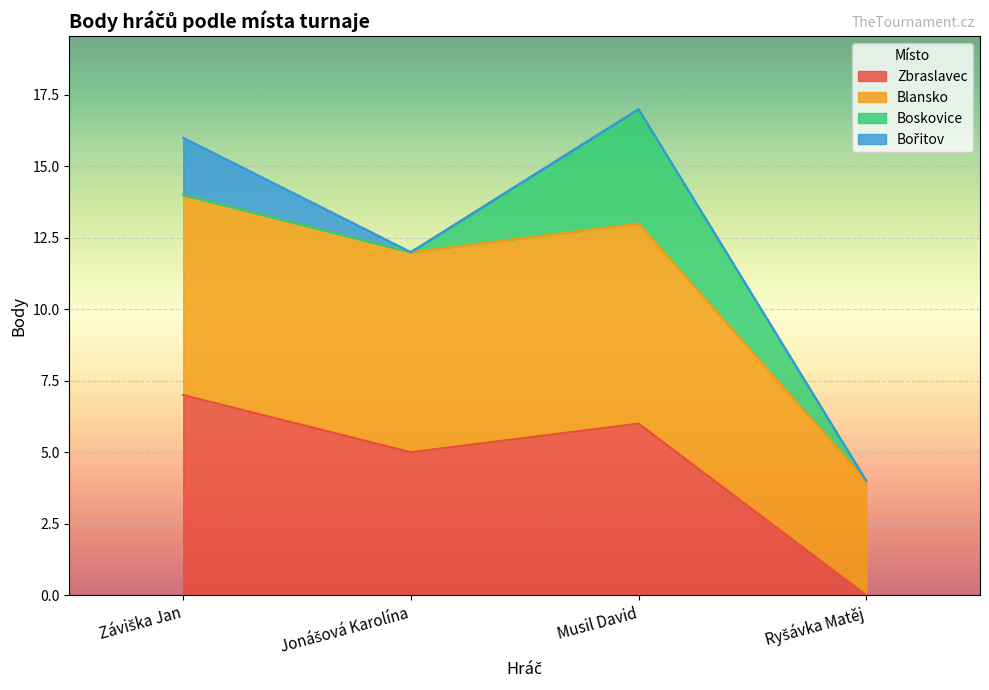

What is the sum of the Zbraslavec values at Záviška Jan and Ryšávka Matěj?

7